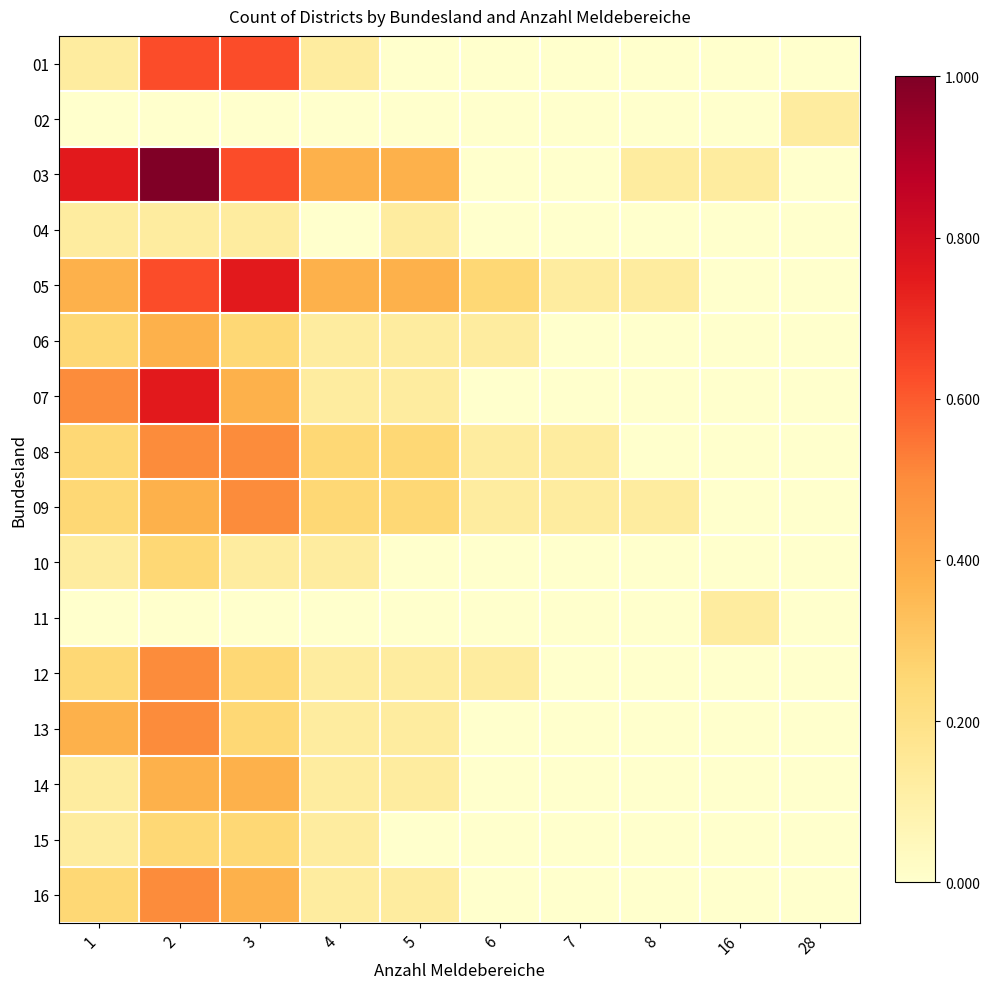

What is the total value across all series at 16?

0.2